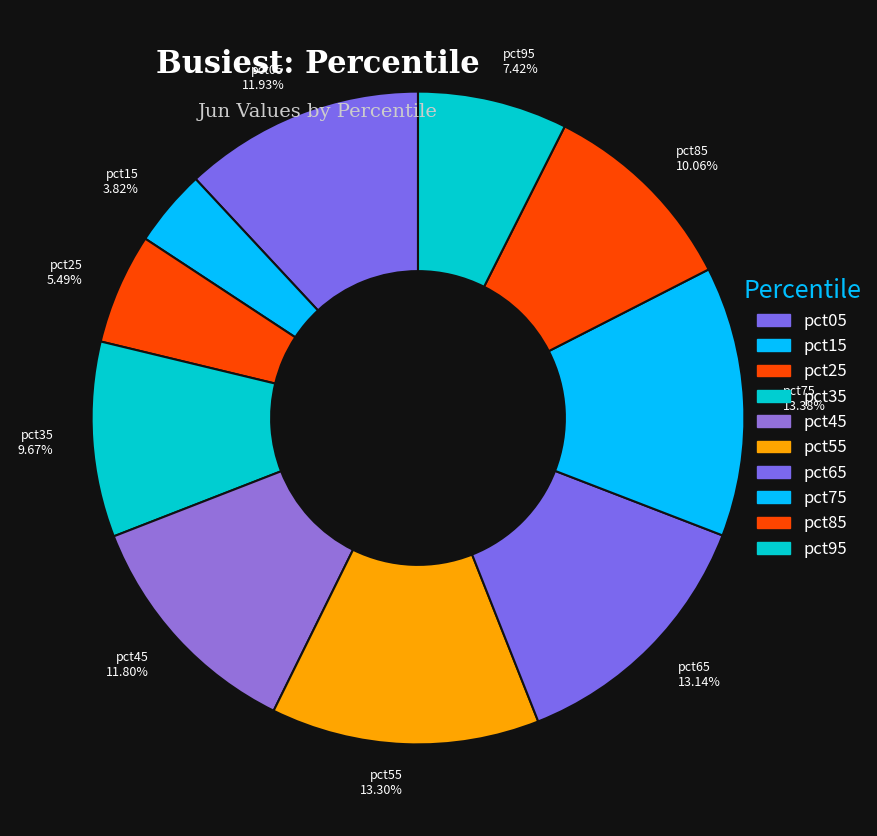

What is the smallest slice in the pie chart?

pct15